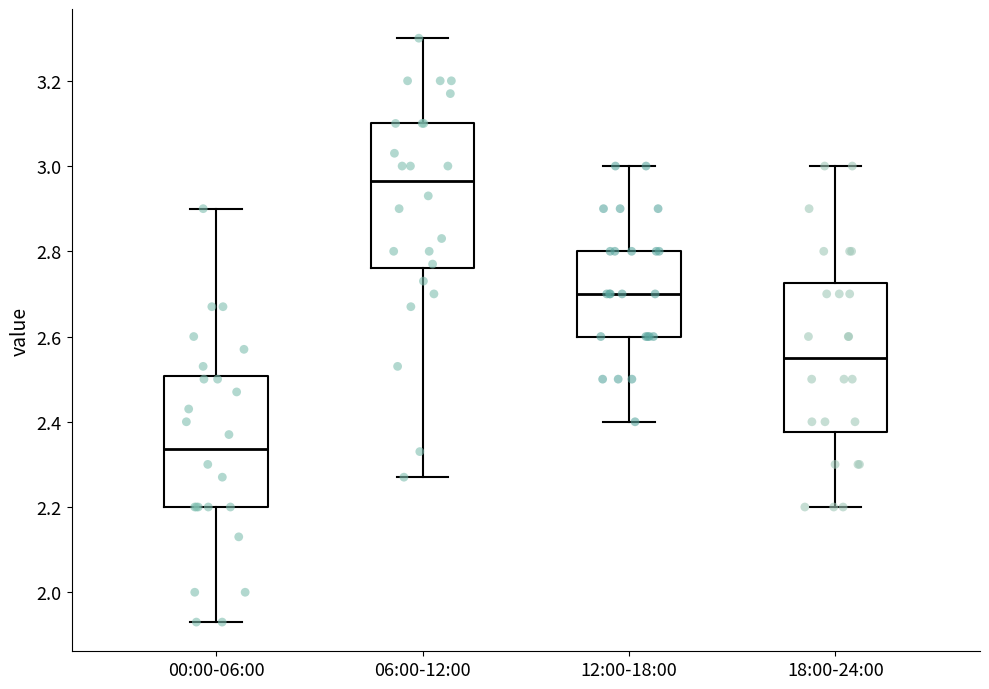

Which box's median line is the highest?

06:00-12:00